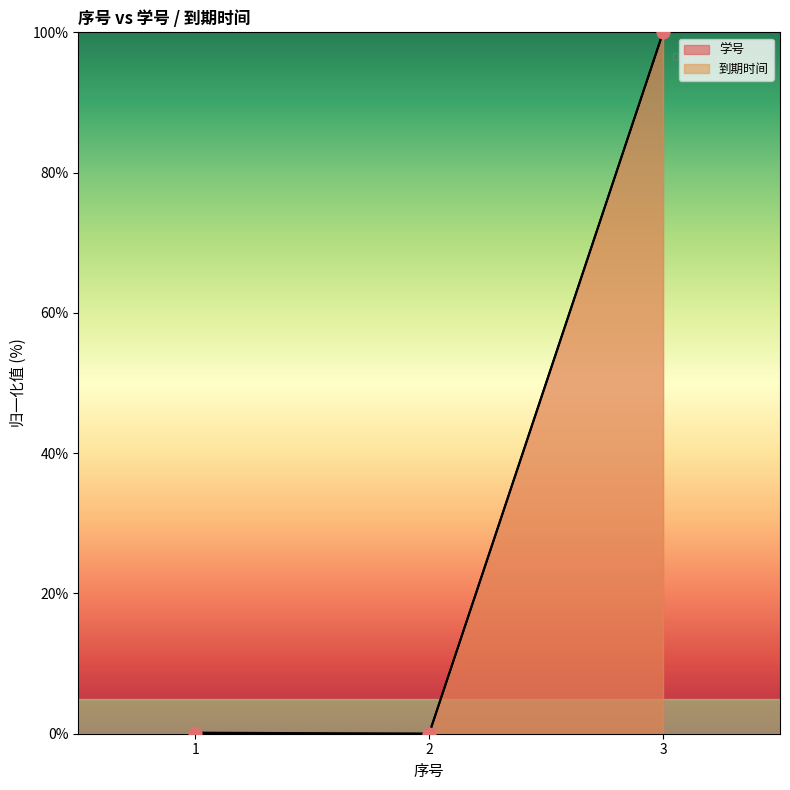

Which series has the largest total across all categories?

学号